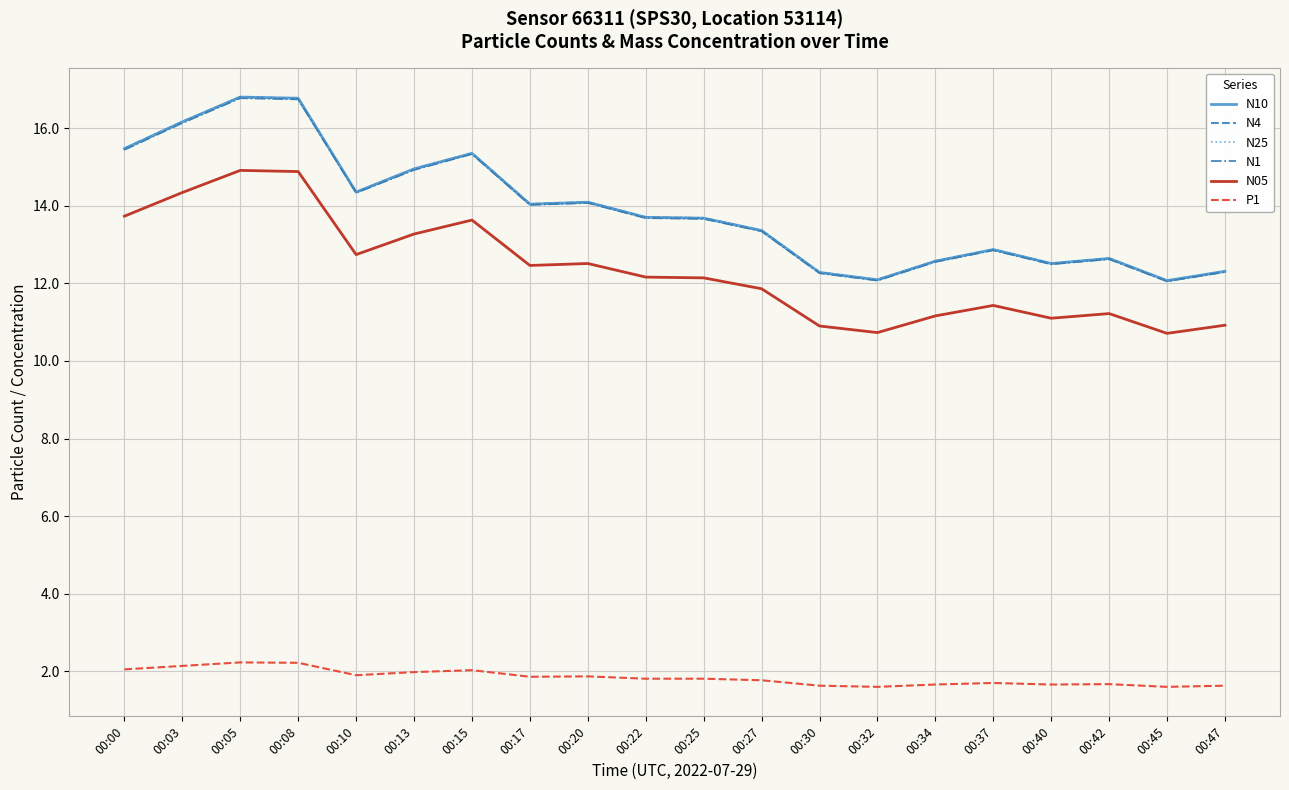

Is it true that N05 equals 12.5 at 00:17?

True